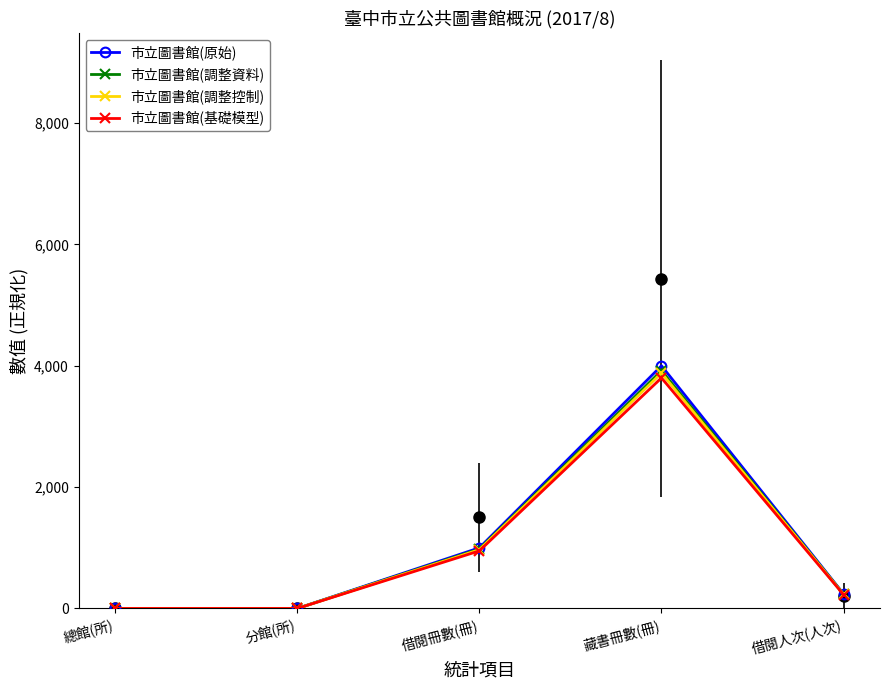

True or false: 市立圖書館(調整控制) and 市立圖書館(原始) intersect in this chart.

False